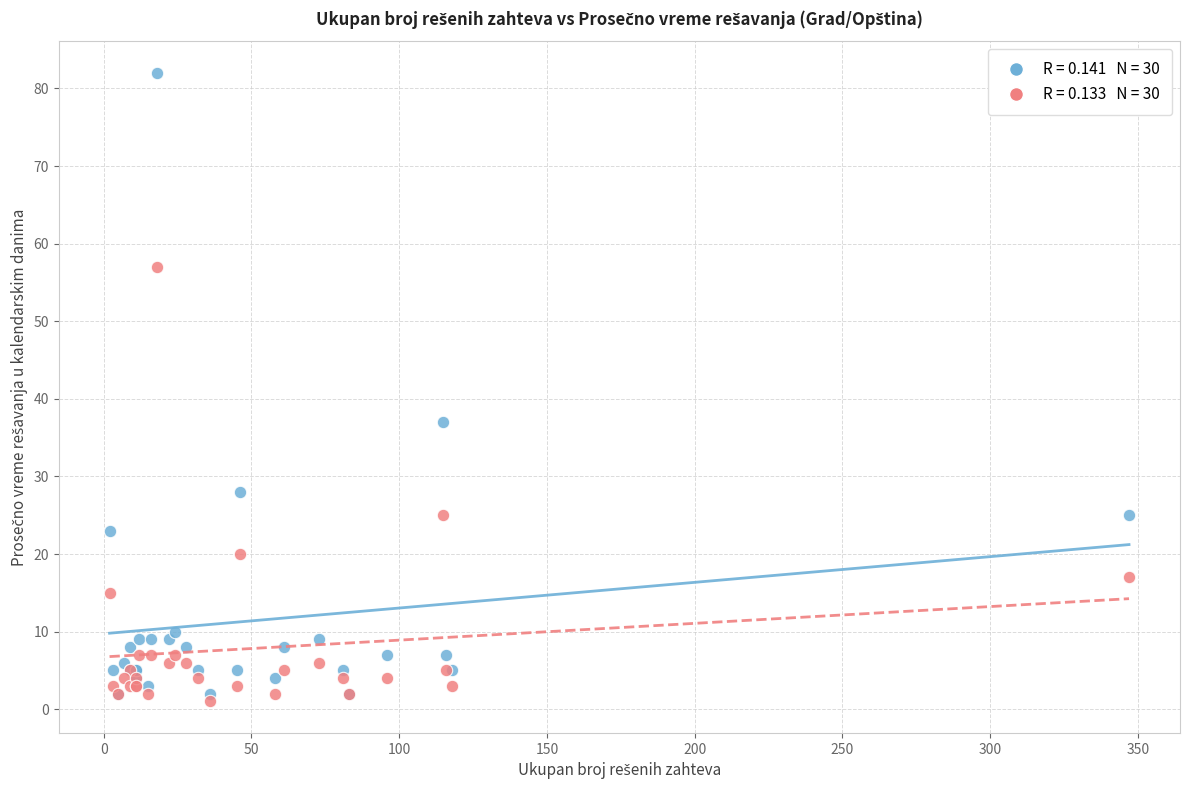

Across all series, what Y value is closest to 41?

37